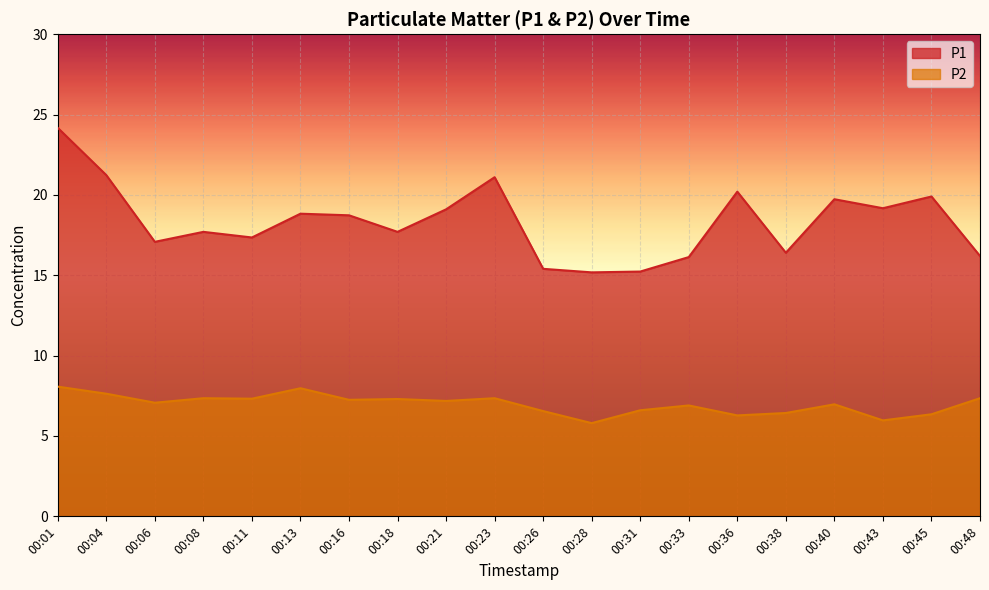

What is the average value of the P2 series?

7.0